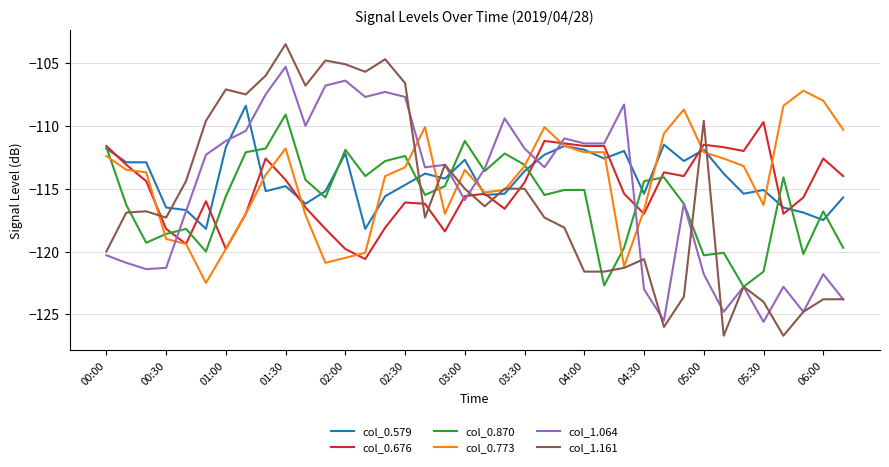

What is the difference between the maximum and minimum values in the col_0.676 series?

10.9